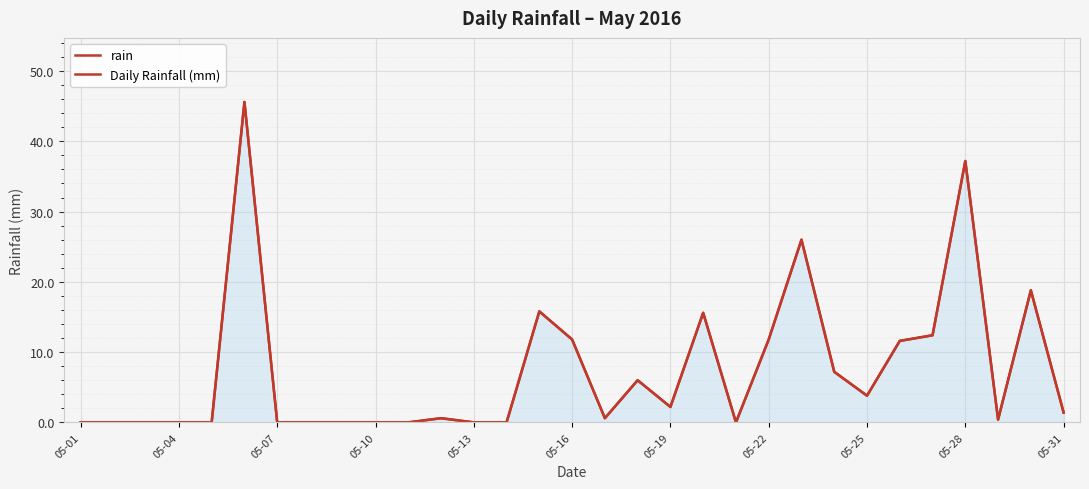

Rank the series by their maximum value, from lowest to highest.

rain, Daily Rainfall (mm)